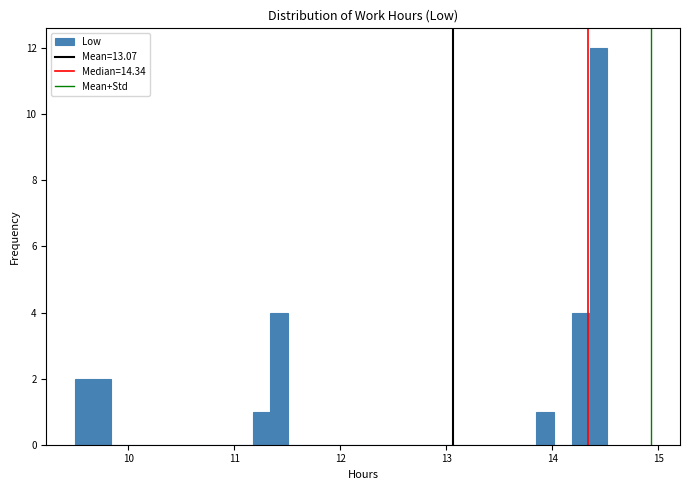

Around what value on the x-axis is the tallest bar? Give the approximate position of its centre, as read against the axis.

14.4